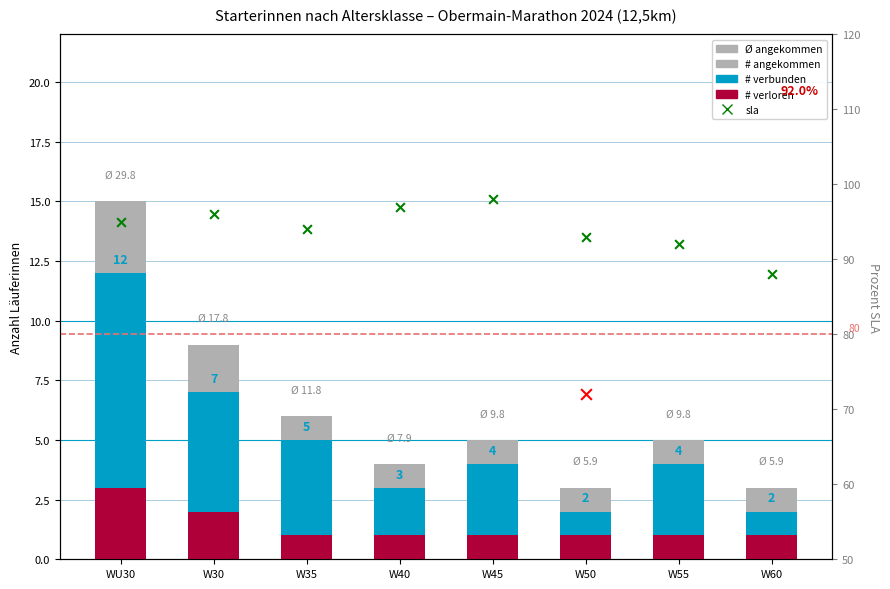

Which series has the largest Y range (max minus min)?

# angekommen